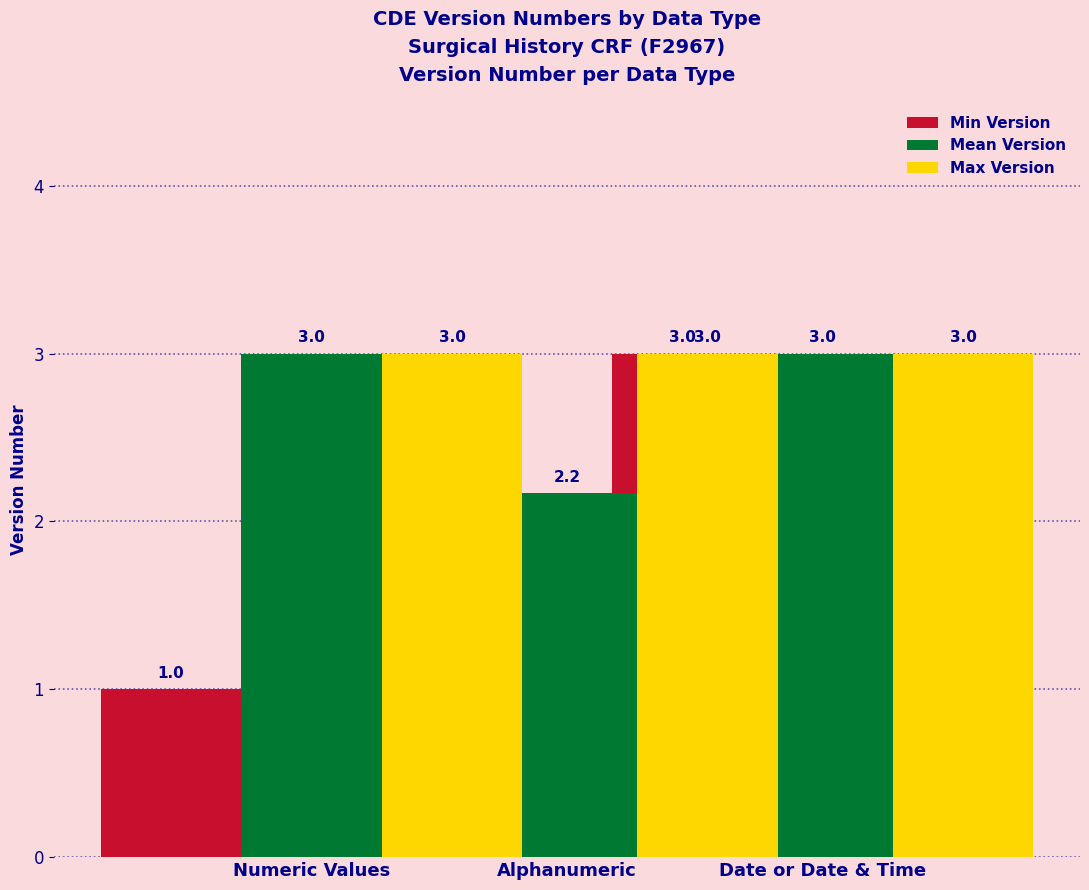

What is the greatest value displayed?

3.0